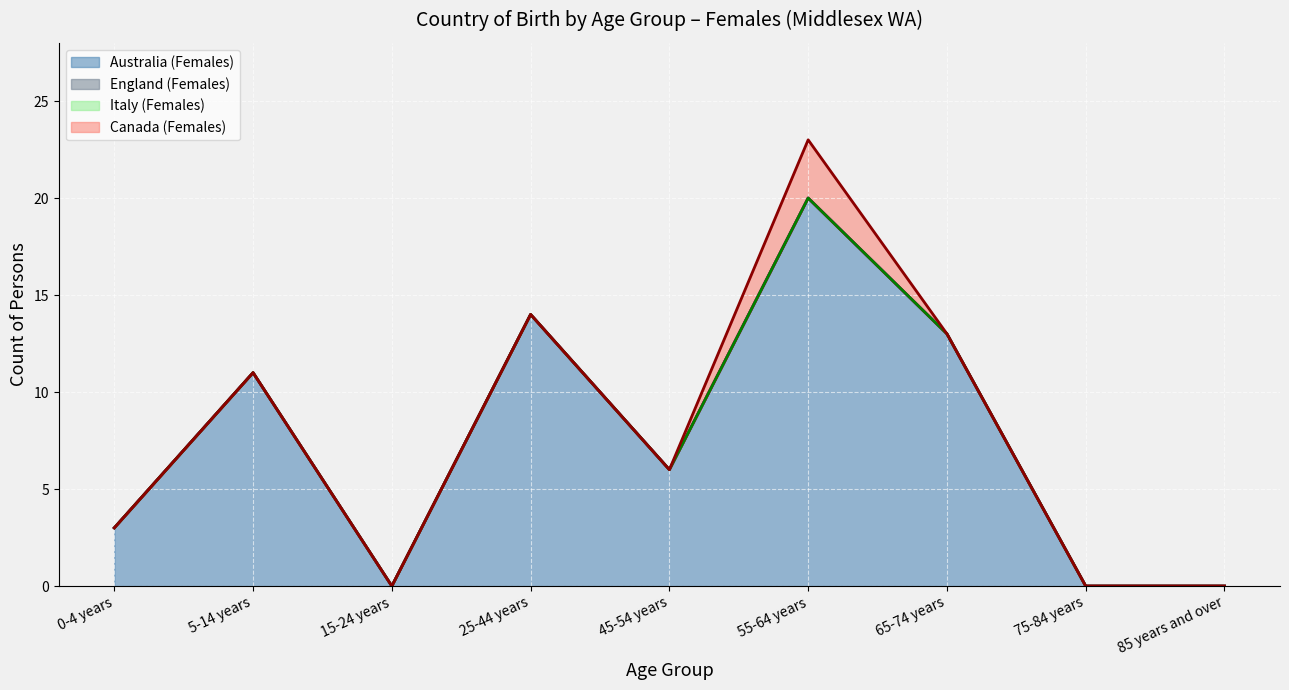

What is the label of the 8th point from the right?

5-14 years